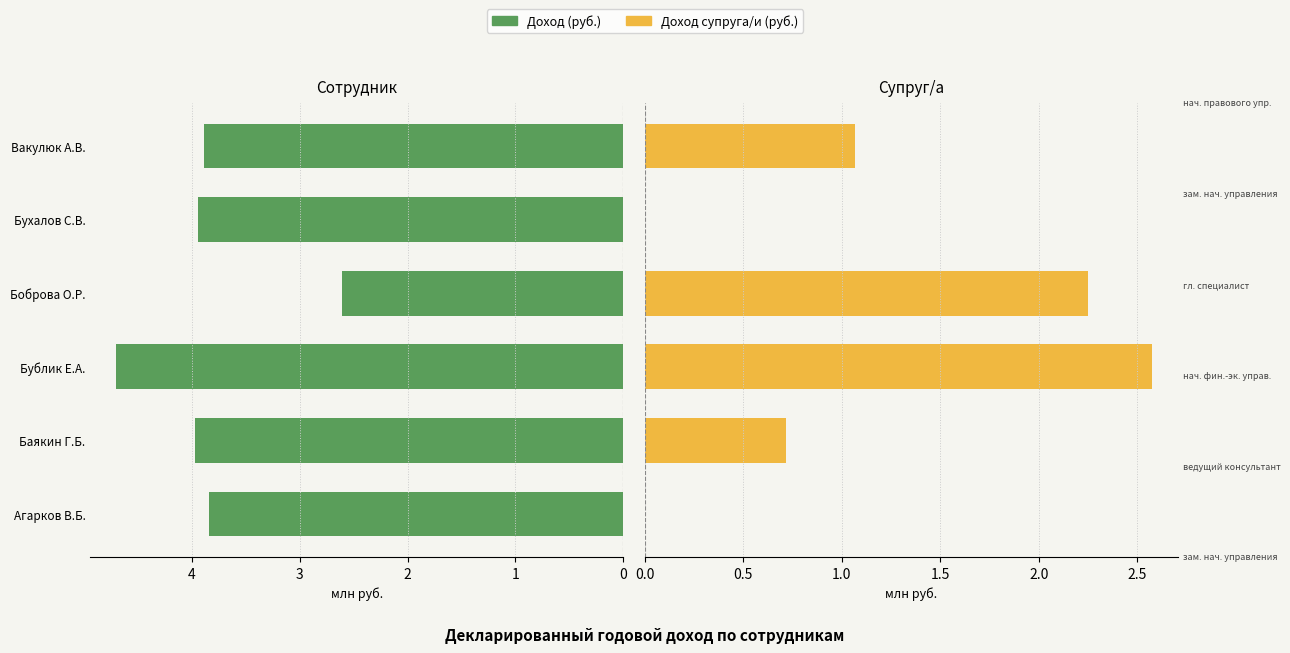

At how many categories does at least one series exceed 0?

6